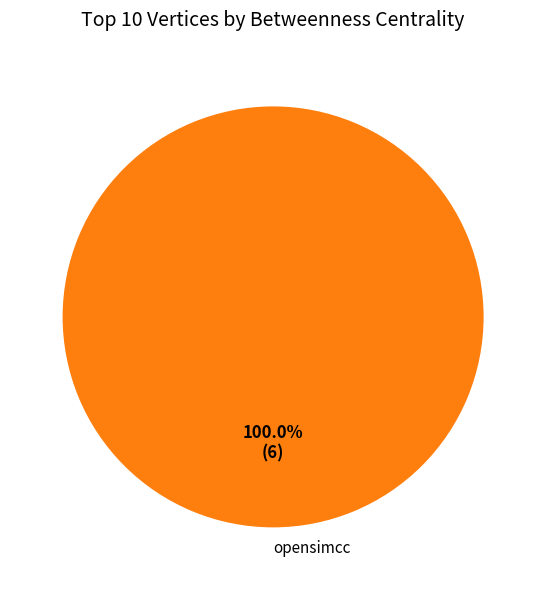

Does any single category account for the majority?

Yes